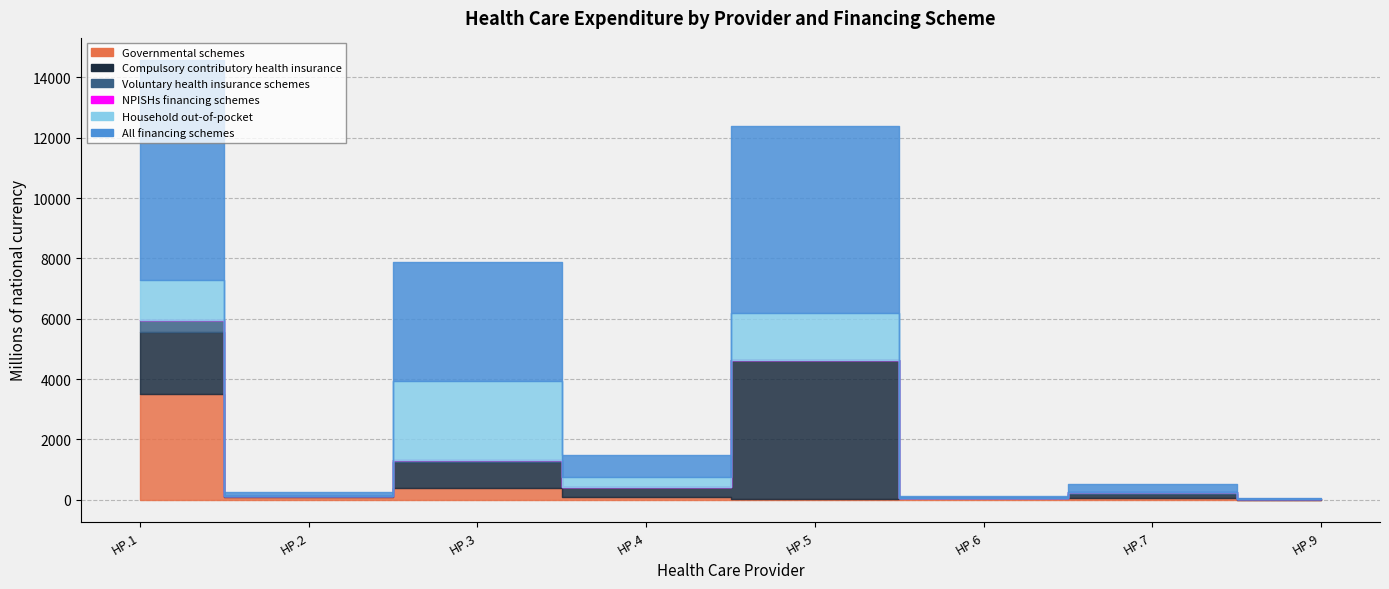

Which has a higher value, HP.3 or HP.2?

HP.3